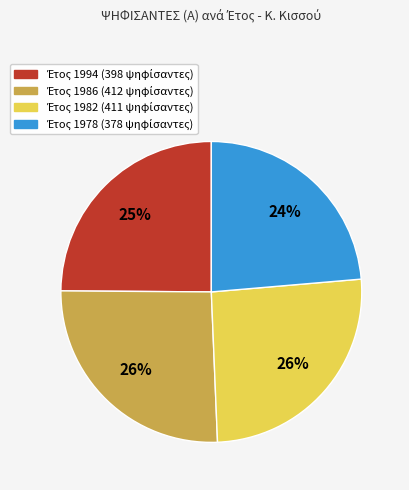

To the nearest percent, what is the difference between the largest and smallest slice percentages?

2%